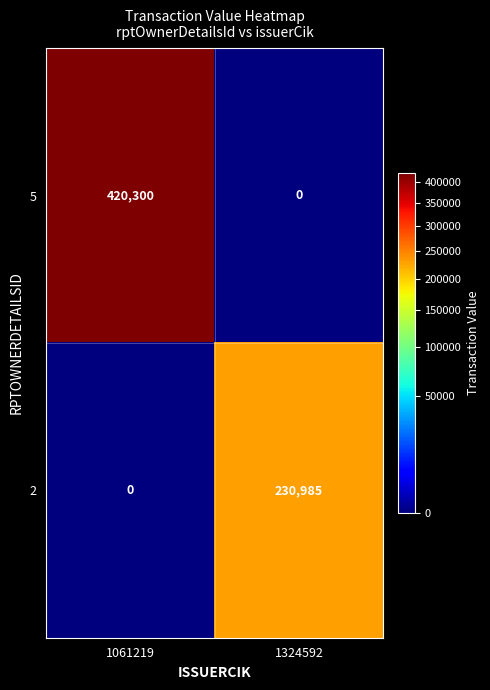

Reading left to right, what are all the values shown in this chart?

5: 1061219=420300	1324592=0
2: 1061219=0	1324592=230985